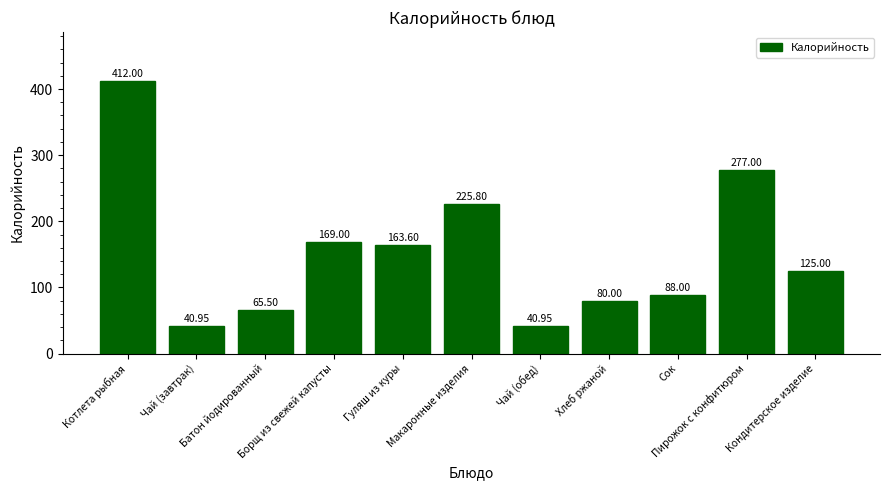

Is it true that the value at Кондитерское изделие is 72.7?

False